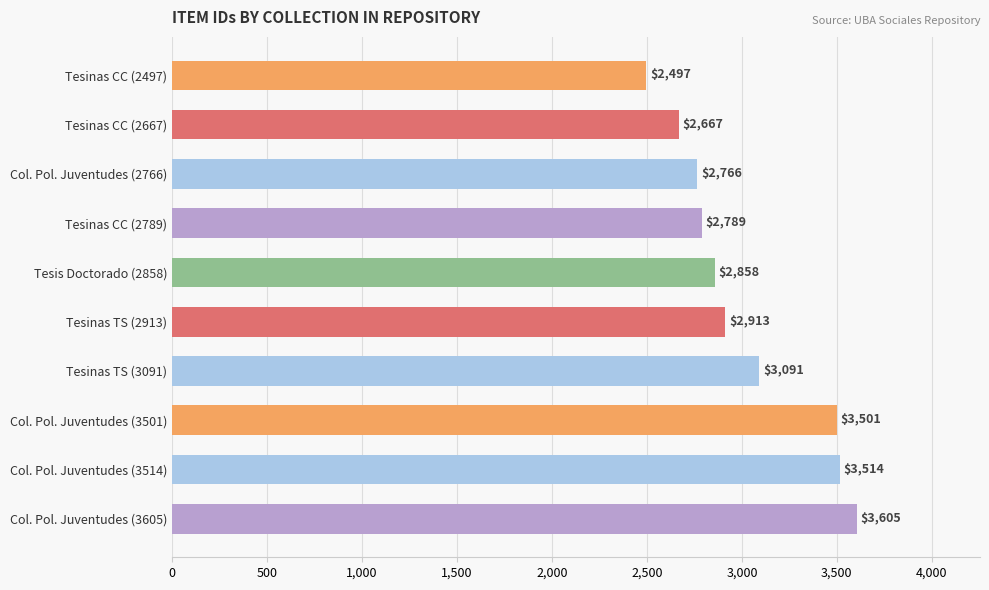

True or false: the data shows 4390 at Tesinas CC (2667).

False